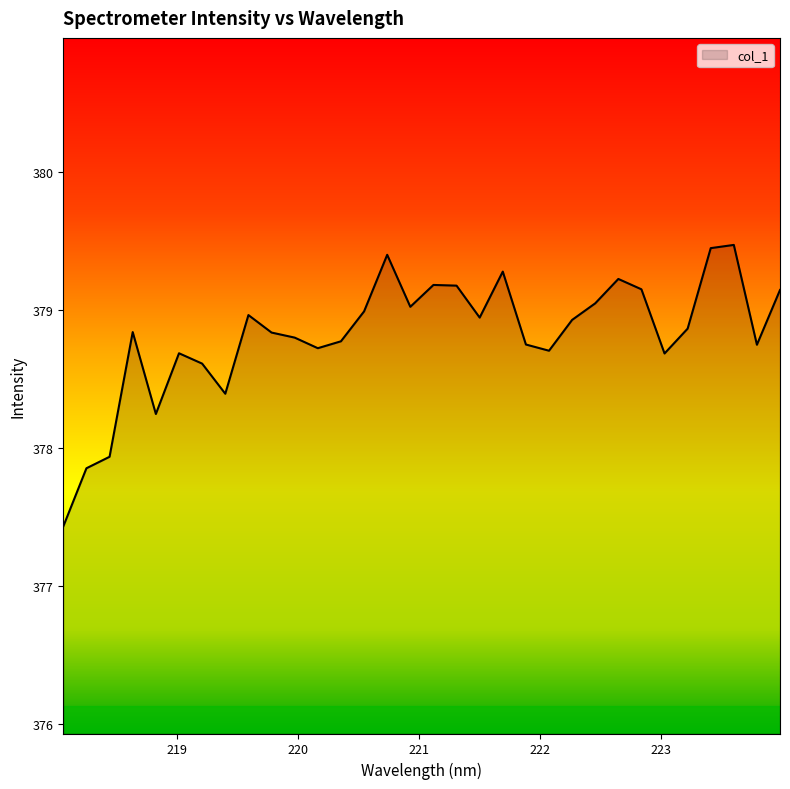

What is the greatest value displayed?

379.5